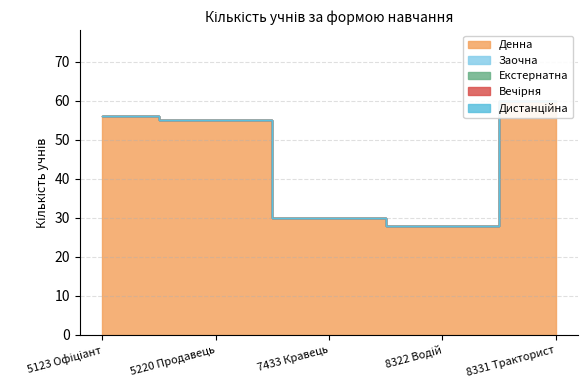

Reading left to right, transcribe all the data shown in this chart.

Денна: 5123 Офіціант=56	5220 Продавець=55	7433 Кравець=30	8322 Водій=28	8331 Тракторист=60
Заочна: 5123 Офіціант=0	5220 Продавець=0	7433 Кравець=0	8322 Водій=0	8331 Тракторист=0
Екстернатна: 5123 Офіціант=0	5220 Продавець=0	7433 Кравець=0	8322 Водій=0	8331 Тракторист=0
Вечірня: 5123 Офіціант=0	5220 Продавець=0	7433 Кравець=0	8322 Водій=0	8331 Тракторист=0
Дистанційна: 5123 Офіціант=0	5220 Продавець=0	7433 Кравець=0	8322 Водій=0	8331 Тракторист=0